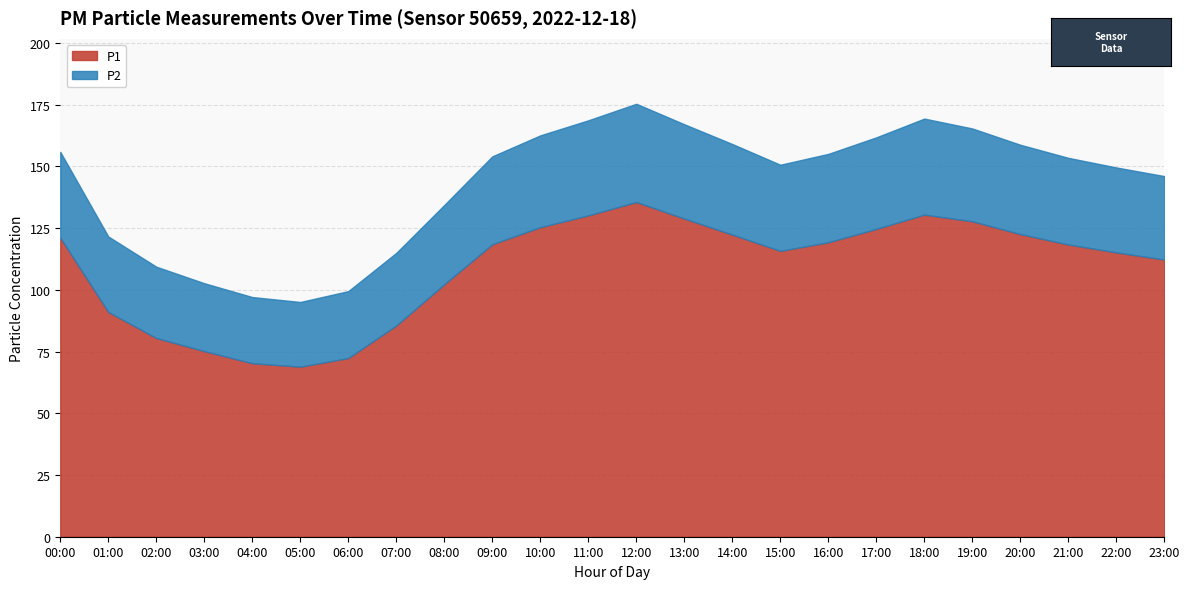

True or false: P2 has more than 0 points higher than both neighbors.

True